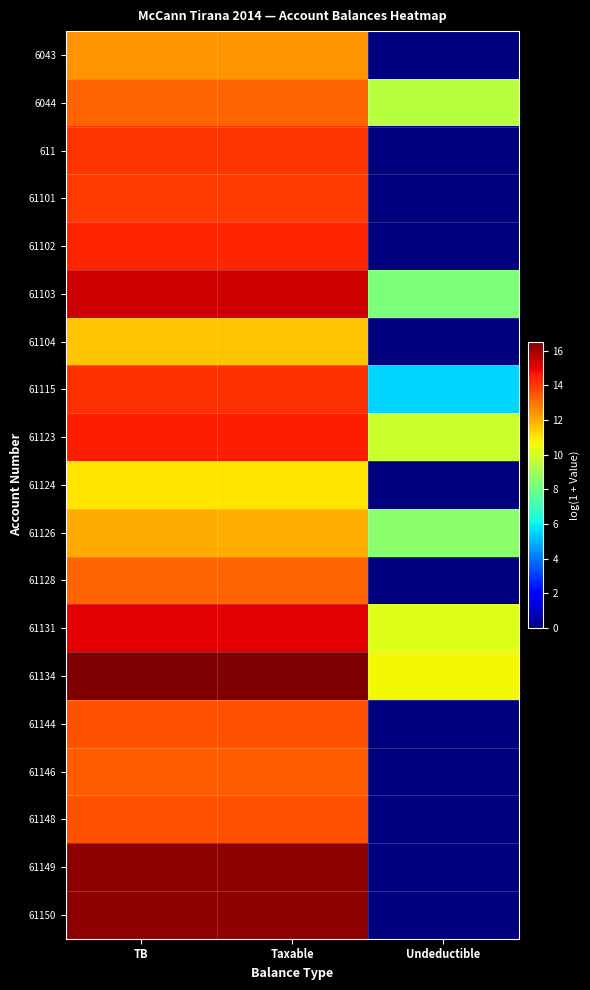

Reading left to right, transcribe all the data shown in this chart.

6043: TB=12.4	Taxable=12.4	Undeductible=0.0
6044: TB=13.3	Taxable=13.3	Undeductible=9.5
611: TB=14.1	Taxable=14.1	Undeductible=0.0
61101: TB=14.0	Taxable=14.0	Undeductible=0.0
61102: TB=14.4	Taxable=14.4	Undeductible=0.0
61103: TB=15.4	Taxable=15.4	Undeductible=8.3
61104: TB=11.6	Taxable=11.6	Undeductible=0.0
61115: TB=14.2	Taxable=14.2	Undeductible=5.5
61123: TB=14.5	Taxable=14.5	Undeductible=9.8
61124: TB=11.0	Taxable=11.0	Undeductible=0.0
61126: TB=12.0	Taxable=12.0	Undeductible=8.5
61128: TB=13.2	Taxable=13.2	Undeductible=0.0
61131: TB=15.1	Taxable=15.1	Undeductible=10.2
61134: TB=16.5	Taxable=16.5	Undeductible=10.7
61144: TB=13.6	Taxable=13.6	Undeductible=0.0
61146: TB=13.4	Taxable=13.4	Undeductible=0.0
61148: TB=13.6	Taxable=13.6	Undeductible=0.0
61149: TB=16.3	Taxable=16.3	Undeductible=0.0
61150: TB=16.3	Taxable=16.3	Undeductible=0.0